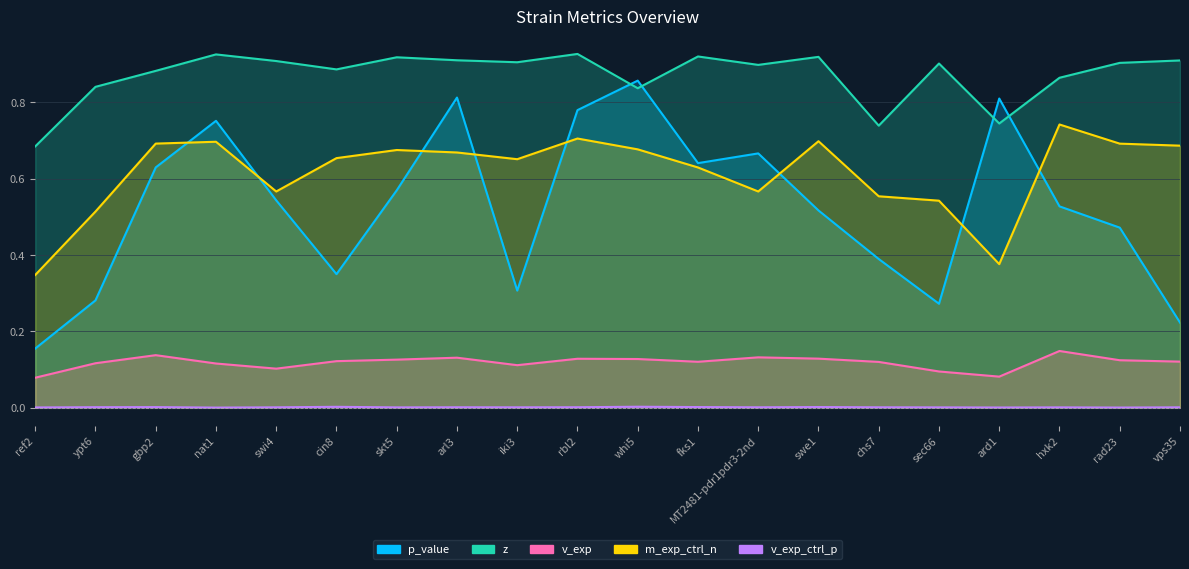

Rank the series by their maximum value, from highest to lowest.

z, p_value, m_exp_ctrl_n, v_exp, v_exp_ctrl_p